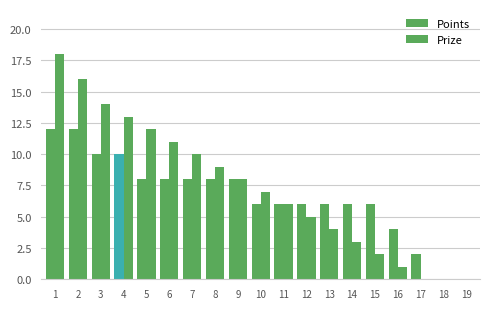

What is the value of the Points bar at the 13th from the left?

6